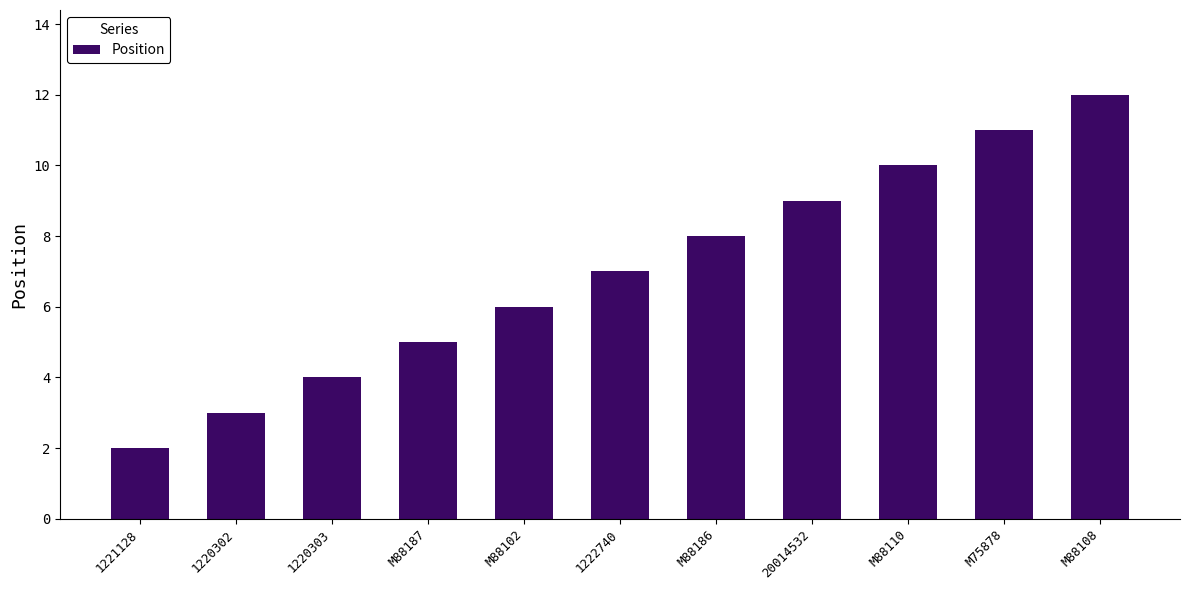

What is the difference between the maximum and minimum values?

10